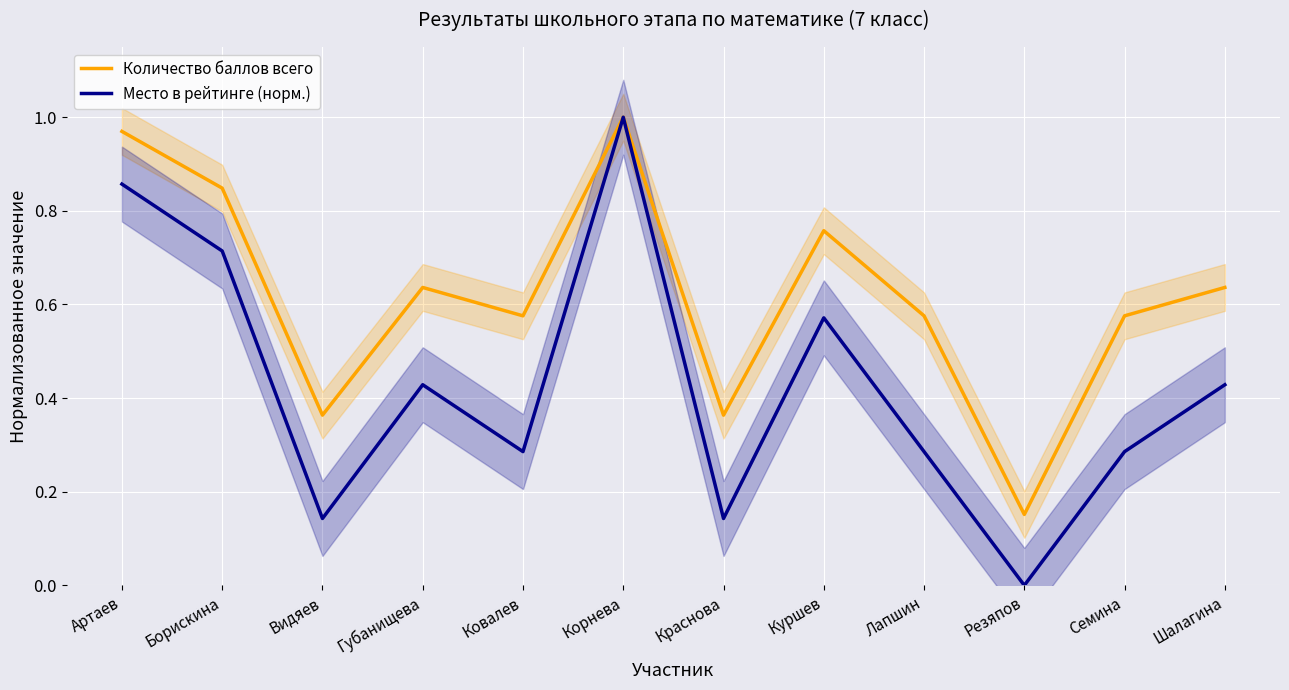

What is the difference between the maximum and minimum values in the Место в рейтинге (норм.) series?

1.0